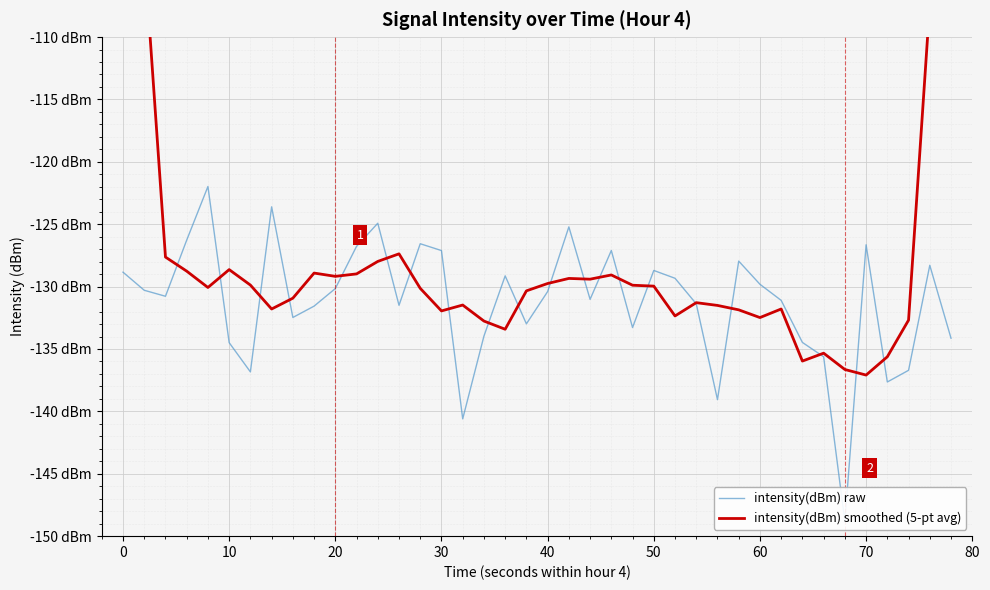

True or false: intensity(dBm) raw and intensity(dBm) smoothed (5-pt avg) intersect in this chart.

True